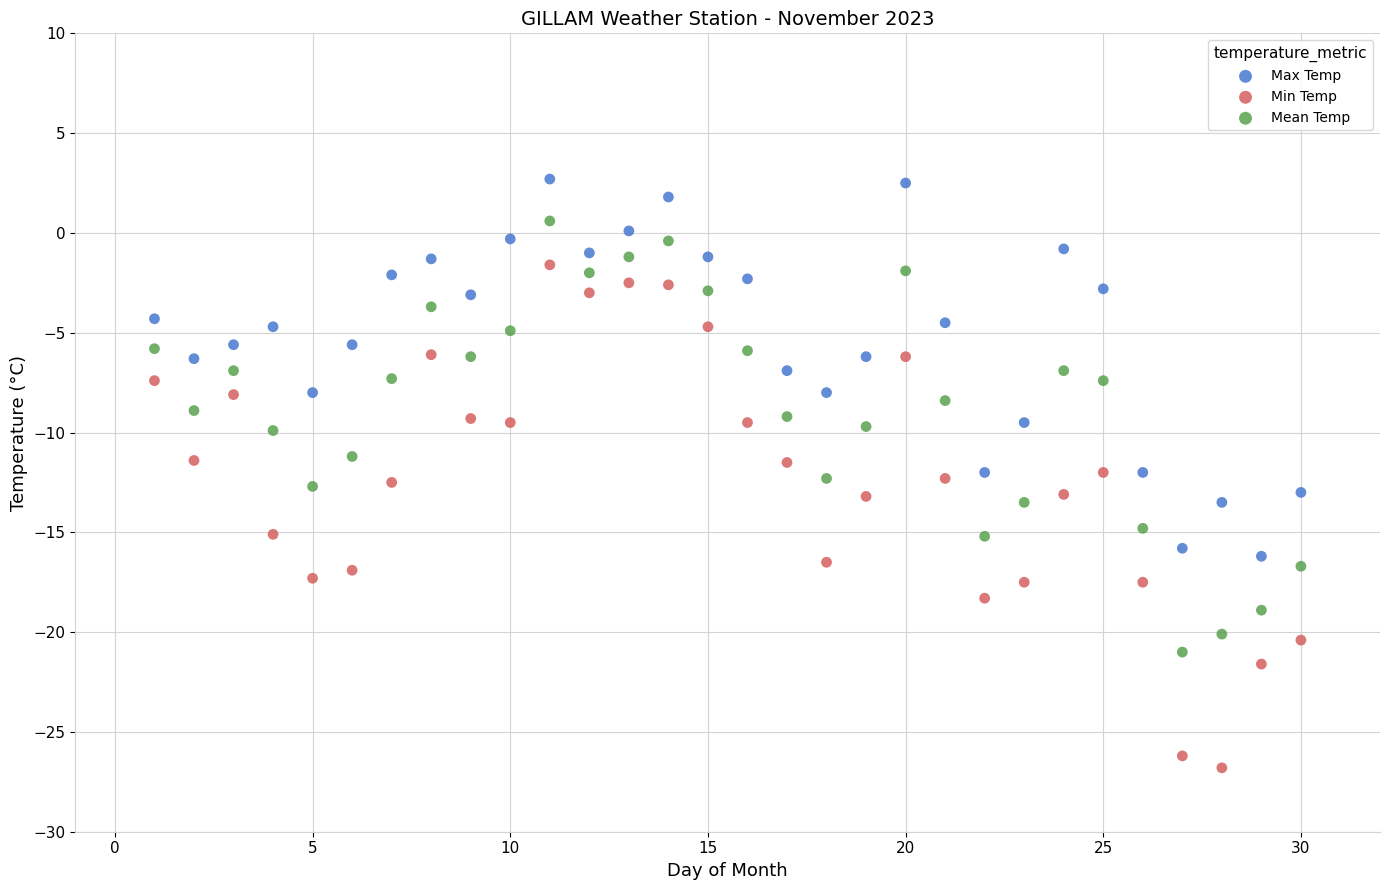

Which series contains the highest Y value?

Max Temp